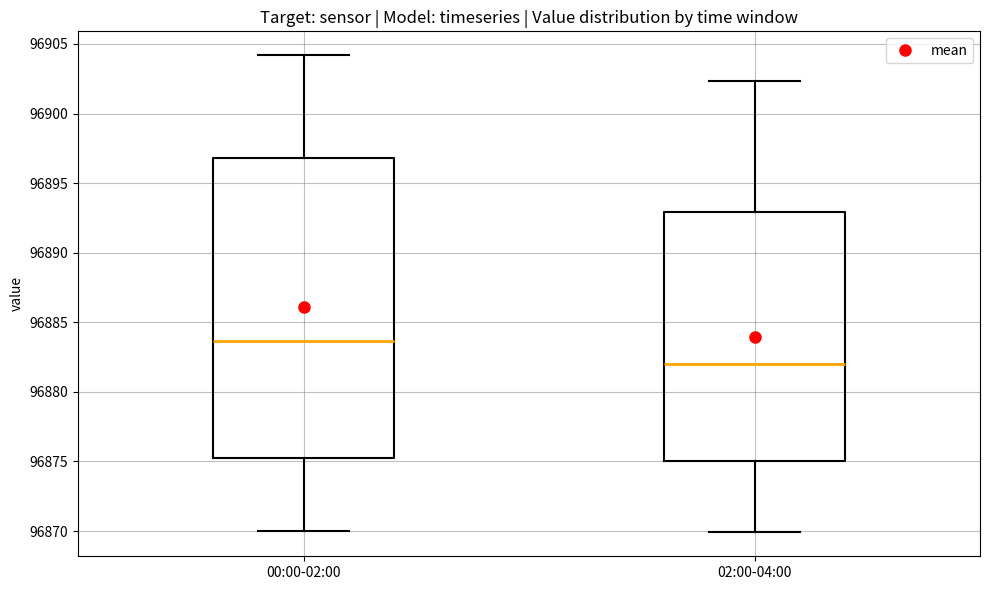

Reading left to right, transcribe this box plot: for each box, give where its median line is, the range the box spans, and where its two whiskers end, as read against the y-axis. The values are not printed on the chart, so give them approximately, as read against the axis.

00:00-02:00: median 96883.5, box 96875.5 to 96897.0, whiskers 96870.0 to 96904.0
02:00-04:00: median 96882.0, box 96875.0 to 96893.0, whiskers 96870.0 to 96902.5